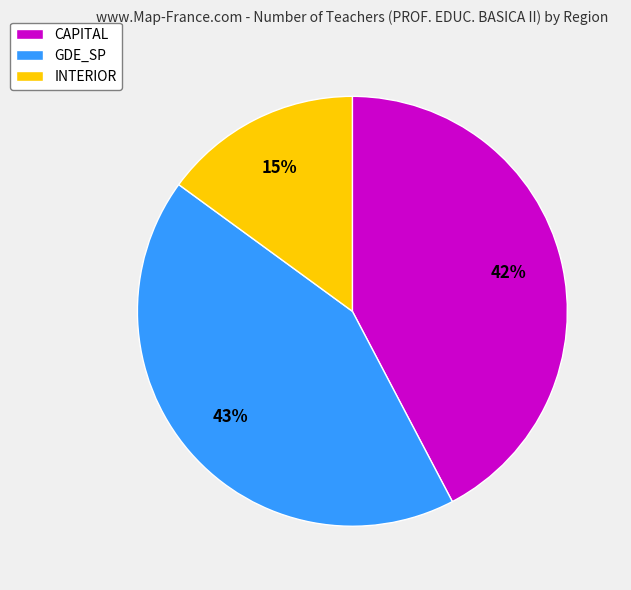

To the nearest percent, what is the difference between the GDE_SP and INTERIOR slice percentages?

28%